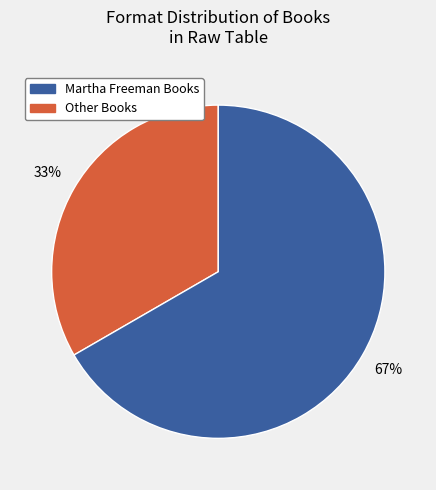

Is there a majority slice in this chart?

Yes